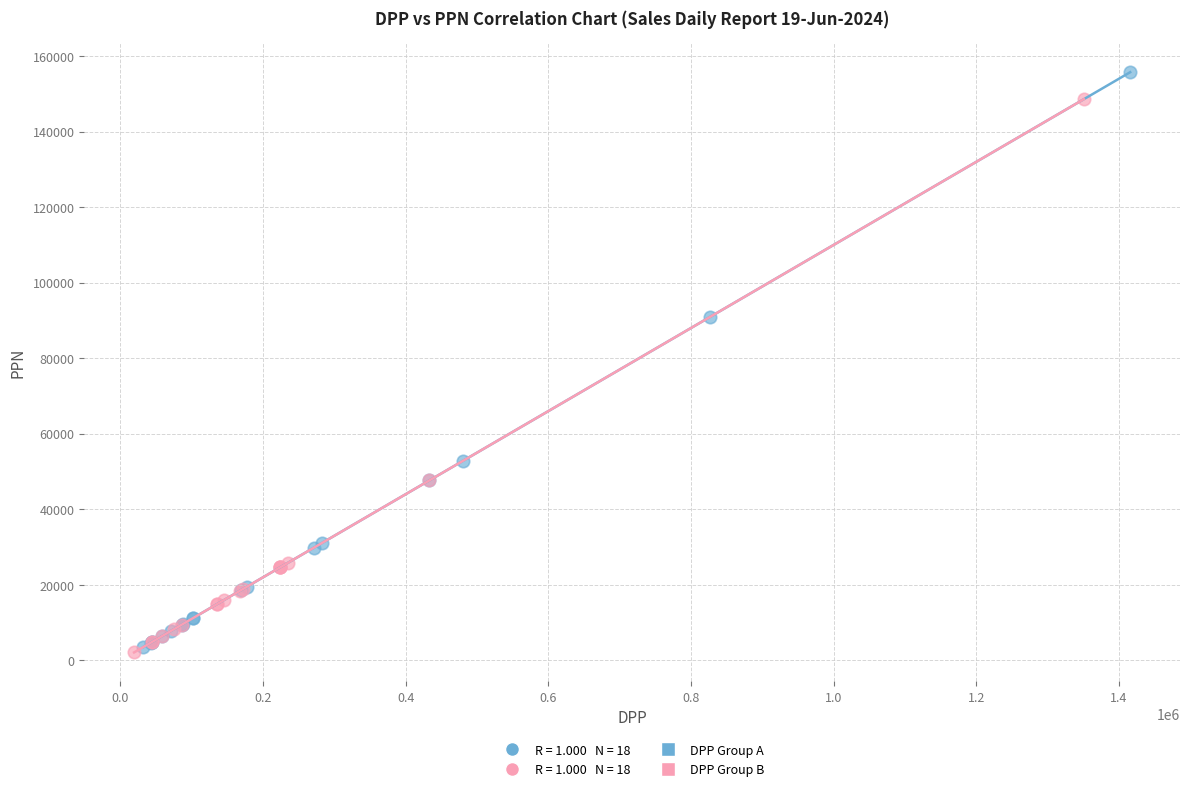

Which series reaches the maximum Y coordinate?

DPP Group A